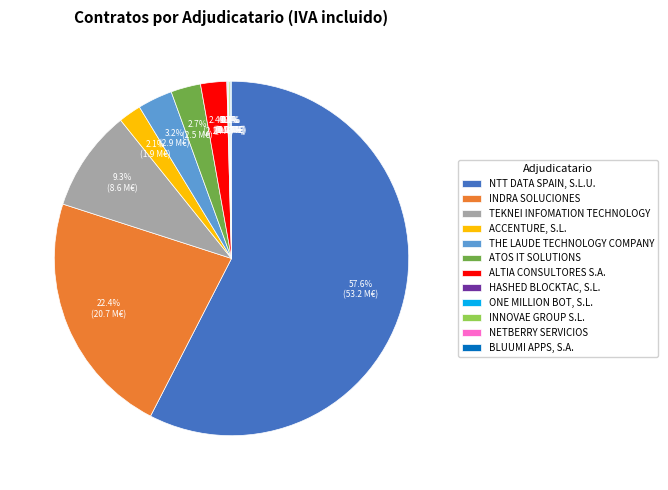

Combined, do TEKNEI INFOMATION TECHNOLOGY and INDRA SOLUCIONES account for over 50%?

No